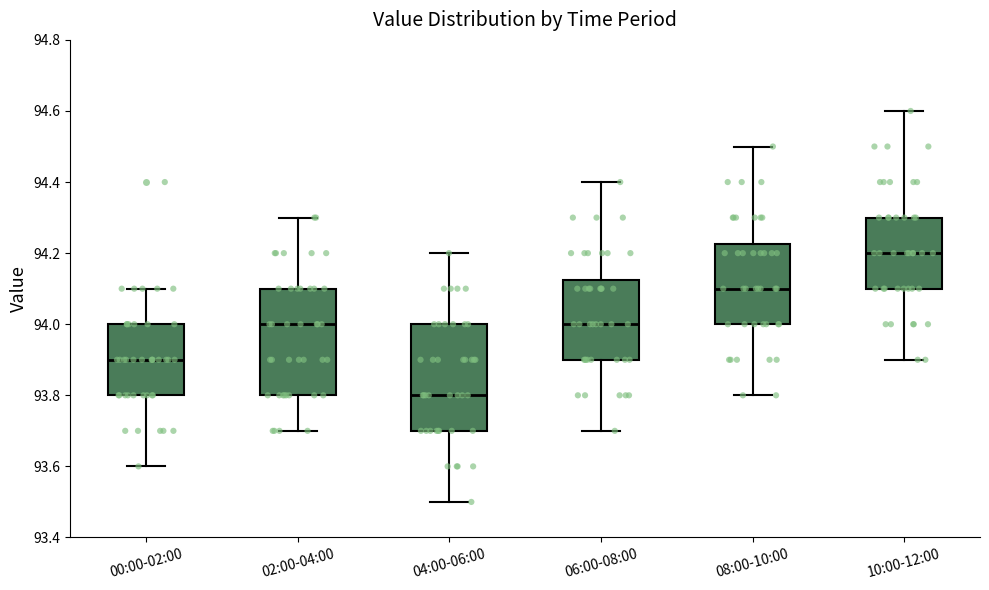

Where is the upper edge of the box for 04:00-06:00 on the y-axis? The values are not printed on the chart, so give them approximately, as read against the axis.

94.00